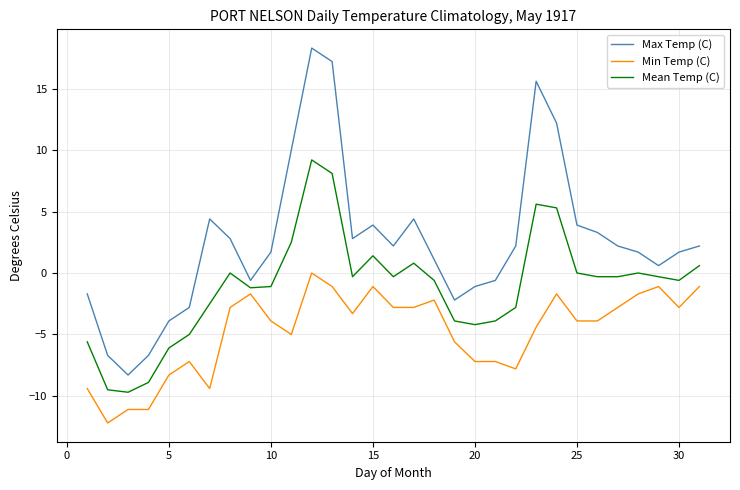

How many lines are shown in the chart?

3